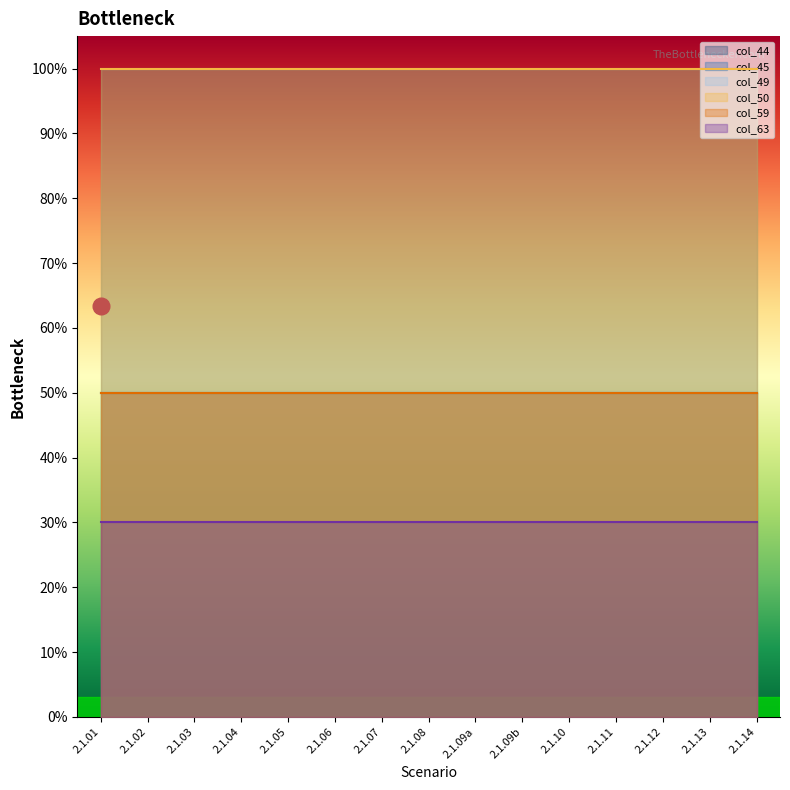

What is the label of the 1st point from the right?

2.1.14